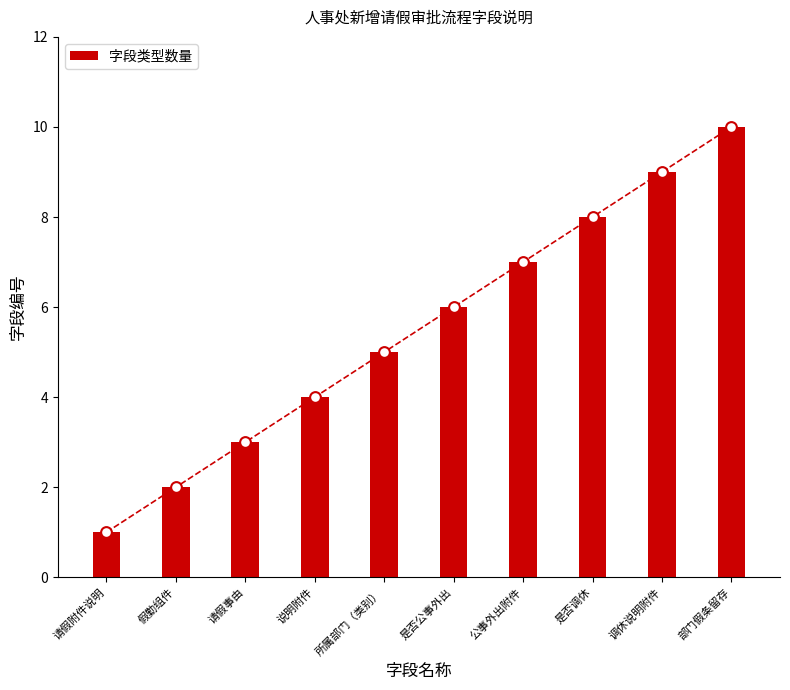

What is the change in value from 说明附件 to 调休说明附件?

+5